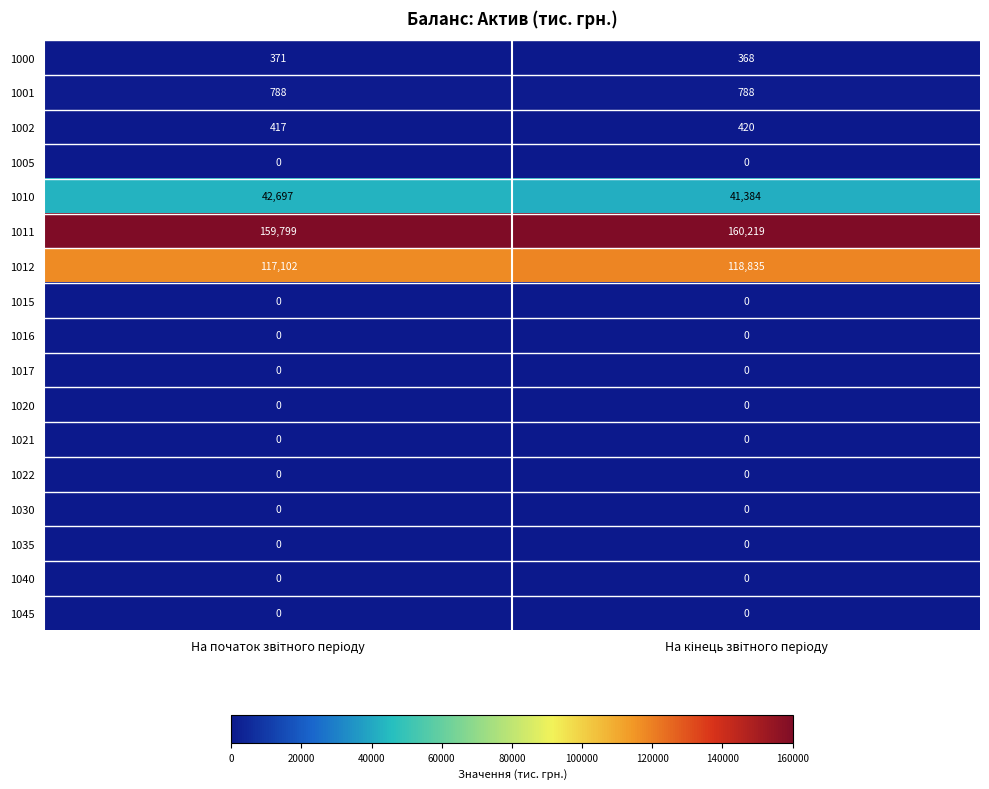

What is the difference between the maximum and minimum values in the 1002 series?

3